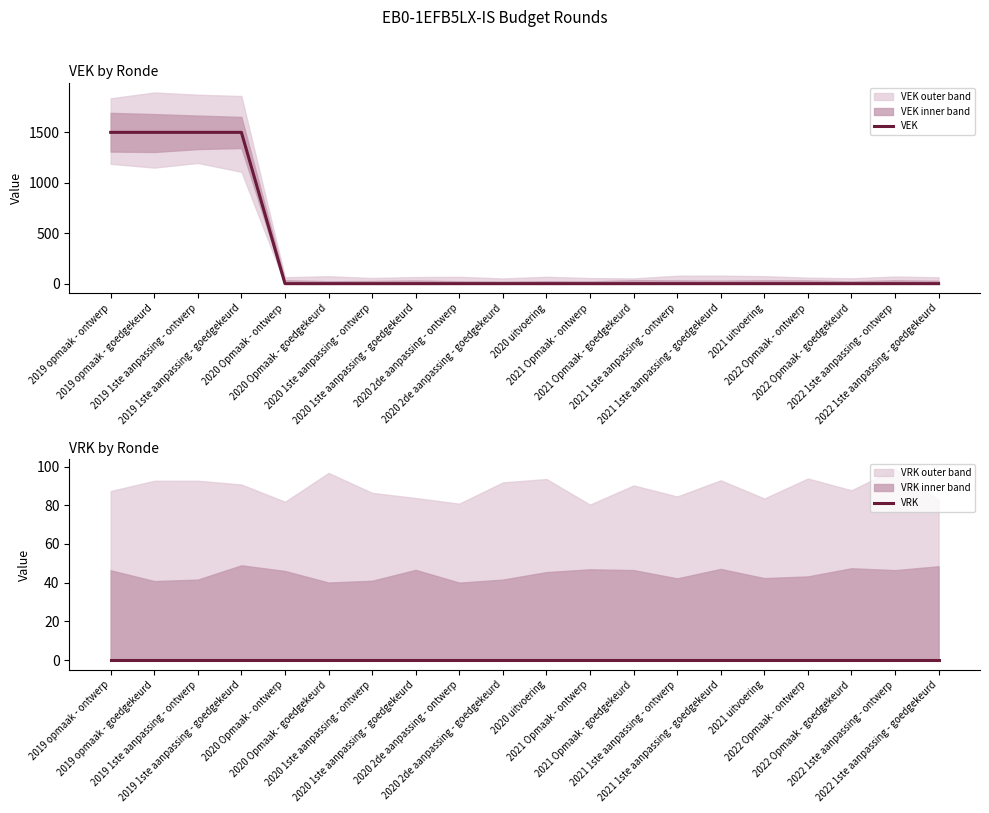

What is the label of the 16th point from the left?

2021 uitvoering